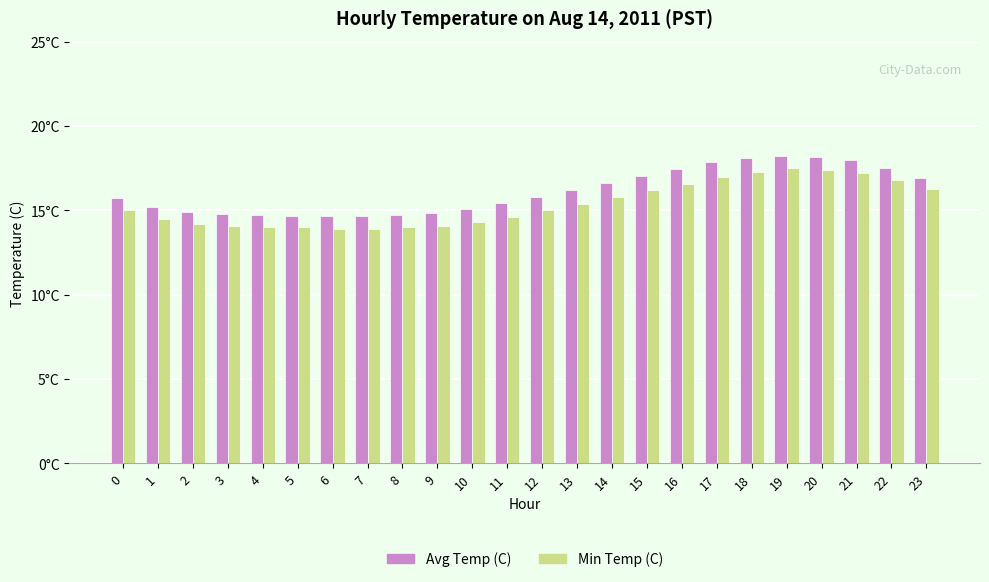

What is the total value across all series at 20?

35.6